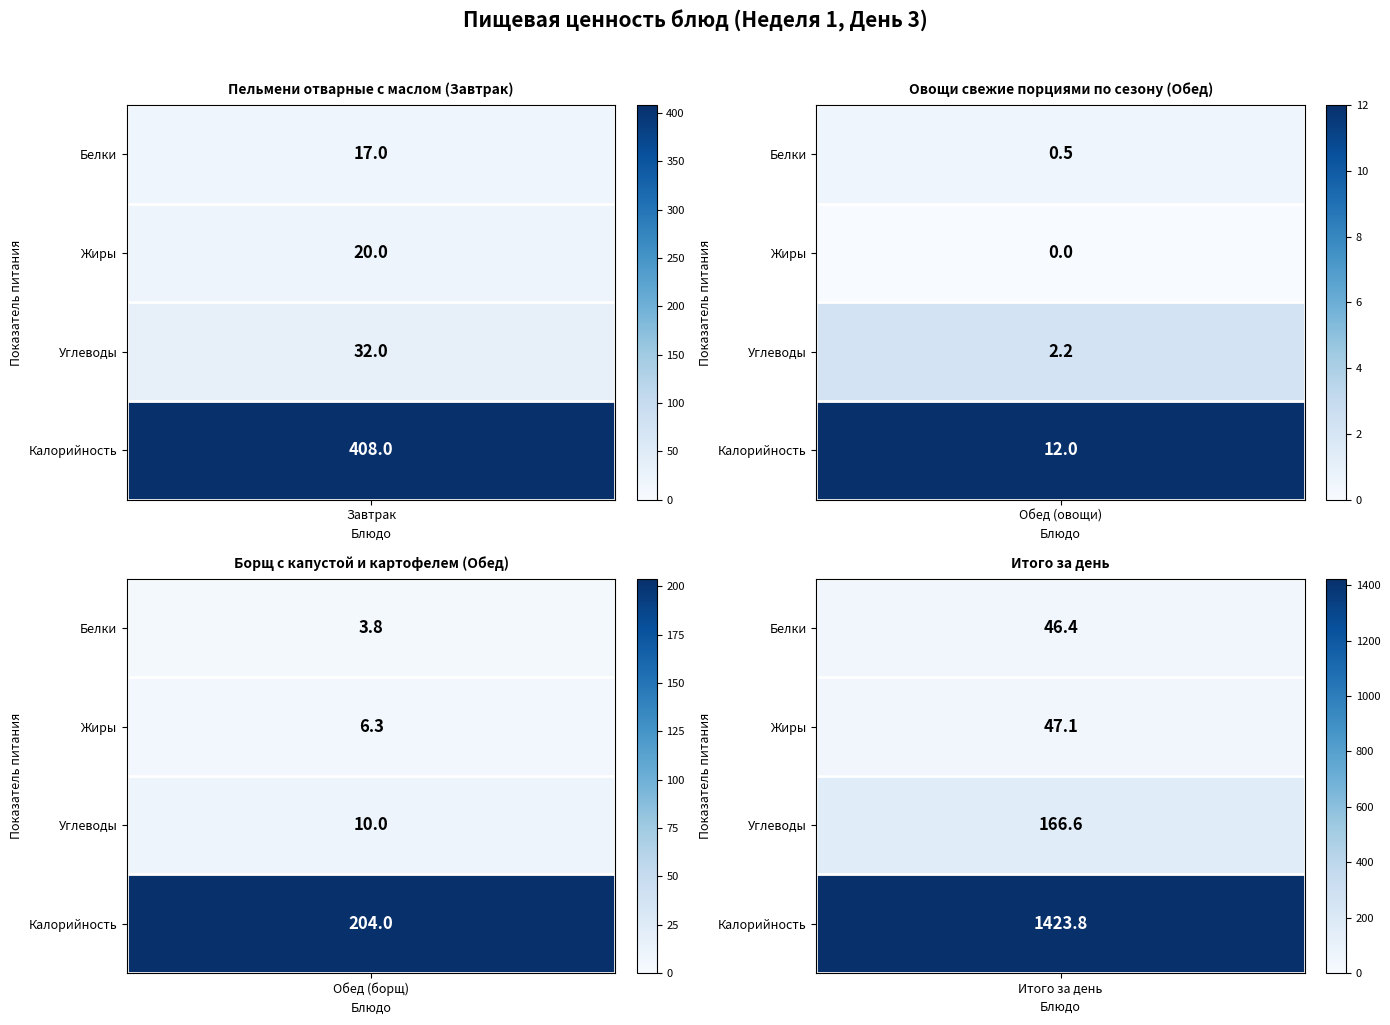

The value of Обед (овощи) at 1 is 0.0. True or false?

True